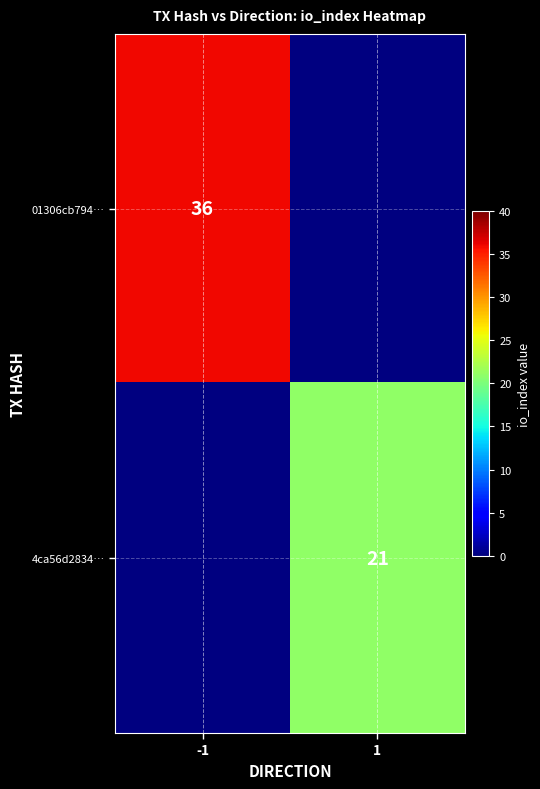

Is it true that 01306cb794… equals 18 at -1?

False